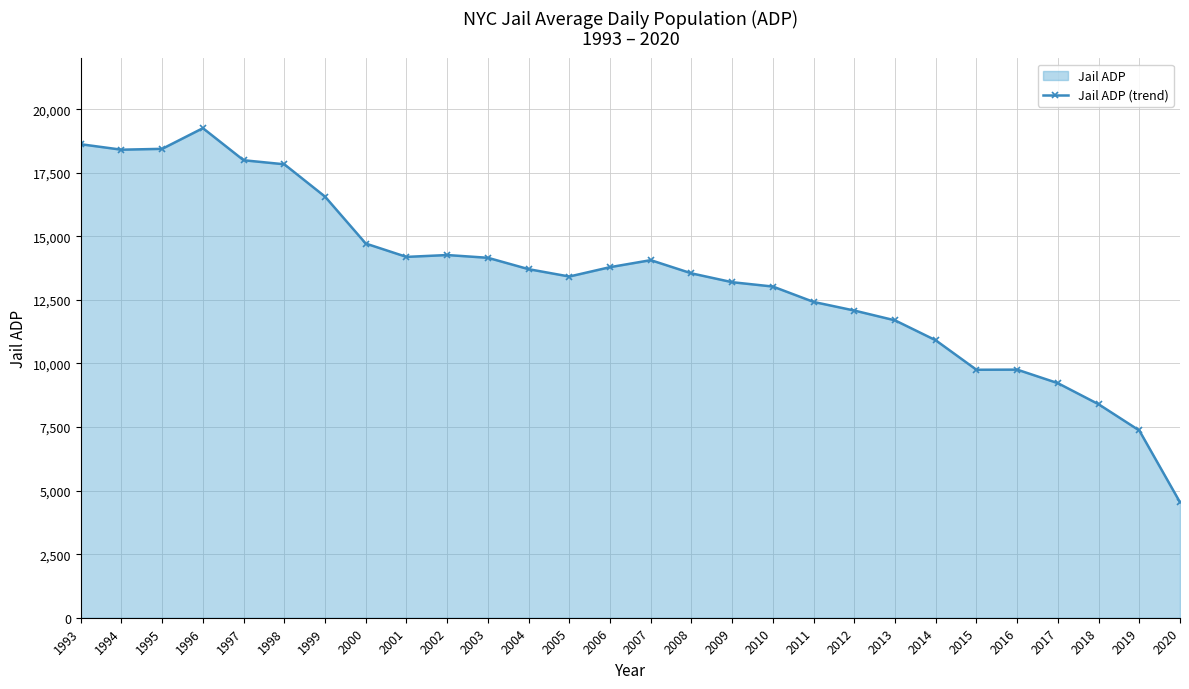

What is the difference between the second highest and minimum values?

14082.2